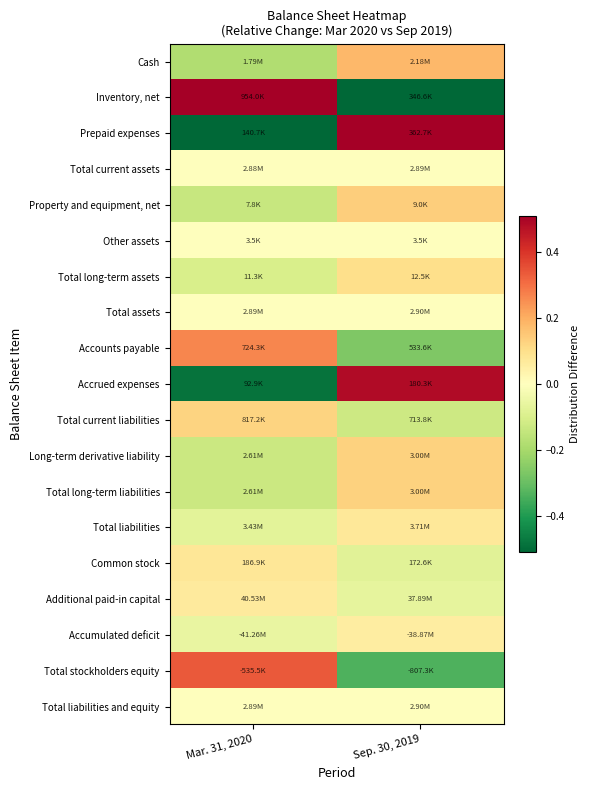

Count the number of data series in this chart.

19